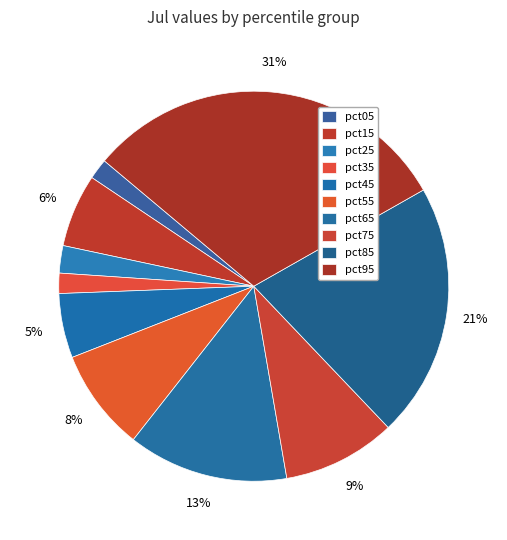

How many segments does this pie chart have?

10